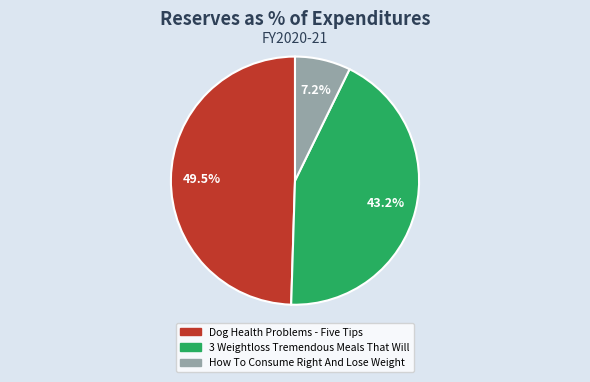

Does Dog Health Problems - Five Tips account for over 50% of the chart?

No